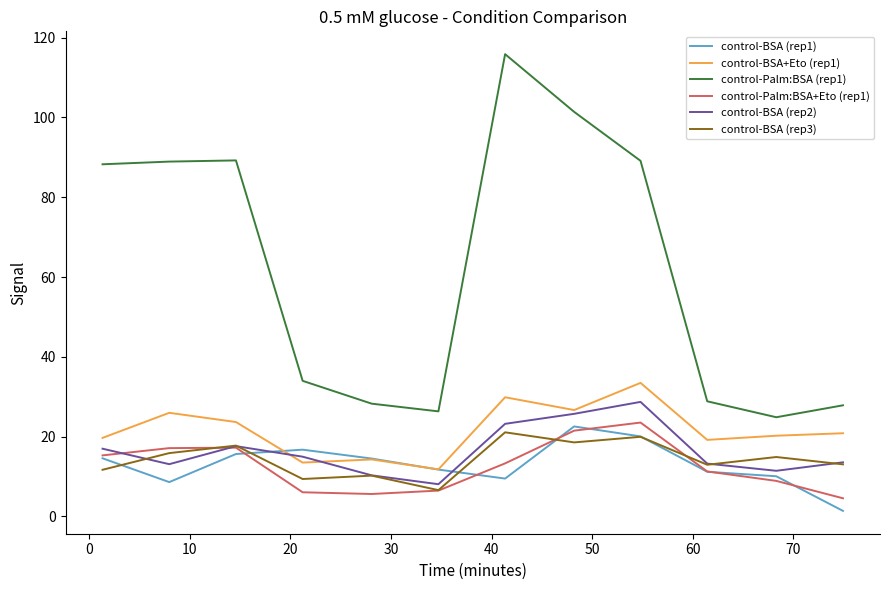

At how many categories does at least one series exceed 104?

1